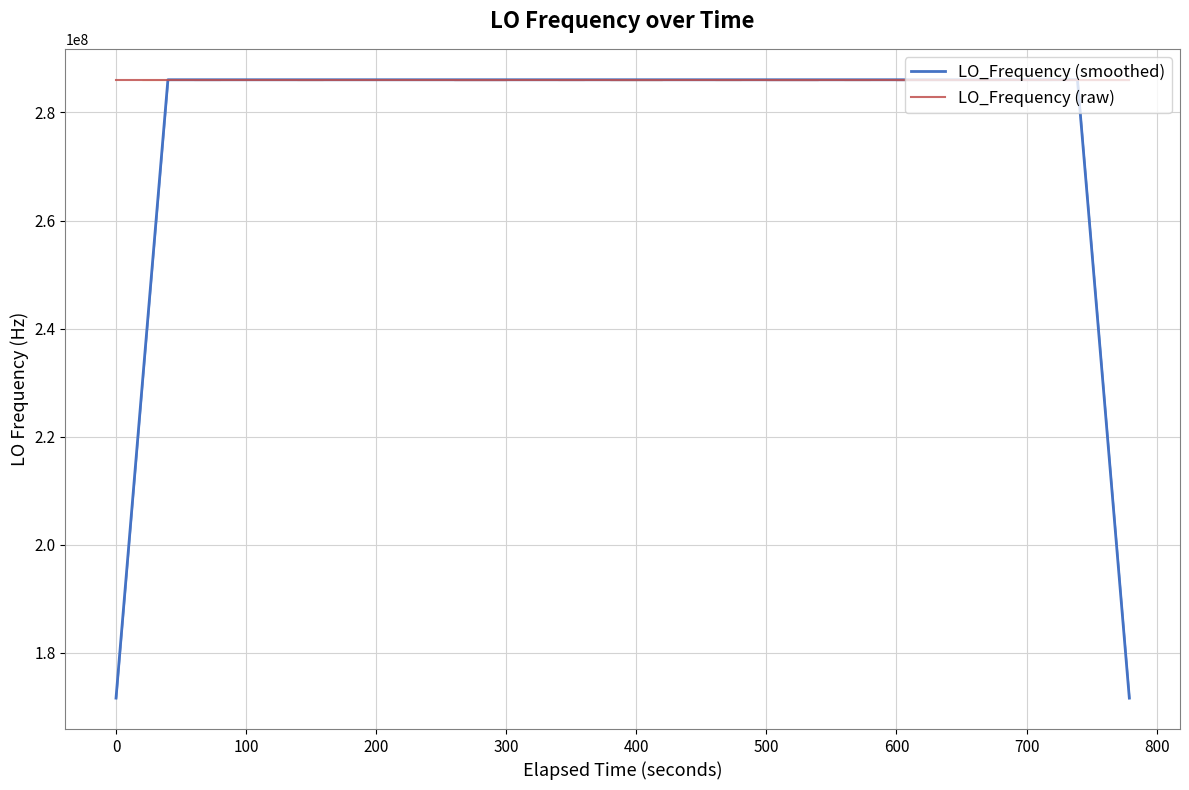

What is the highest value of the LO_Frequency (smoothed) series?

286047001.3